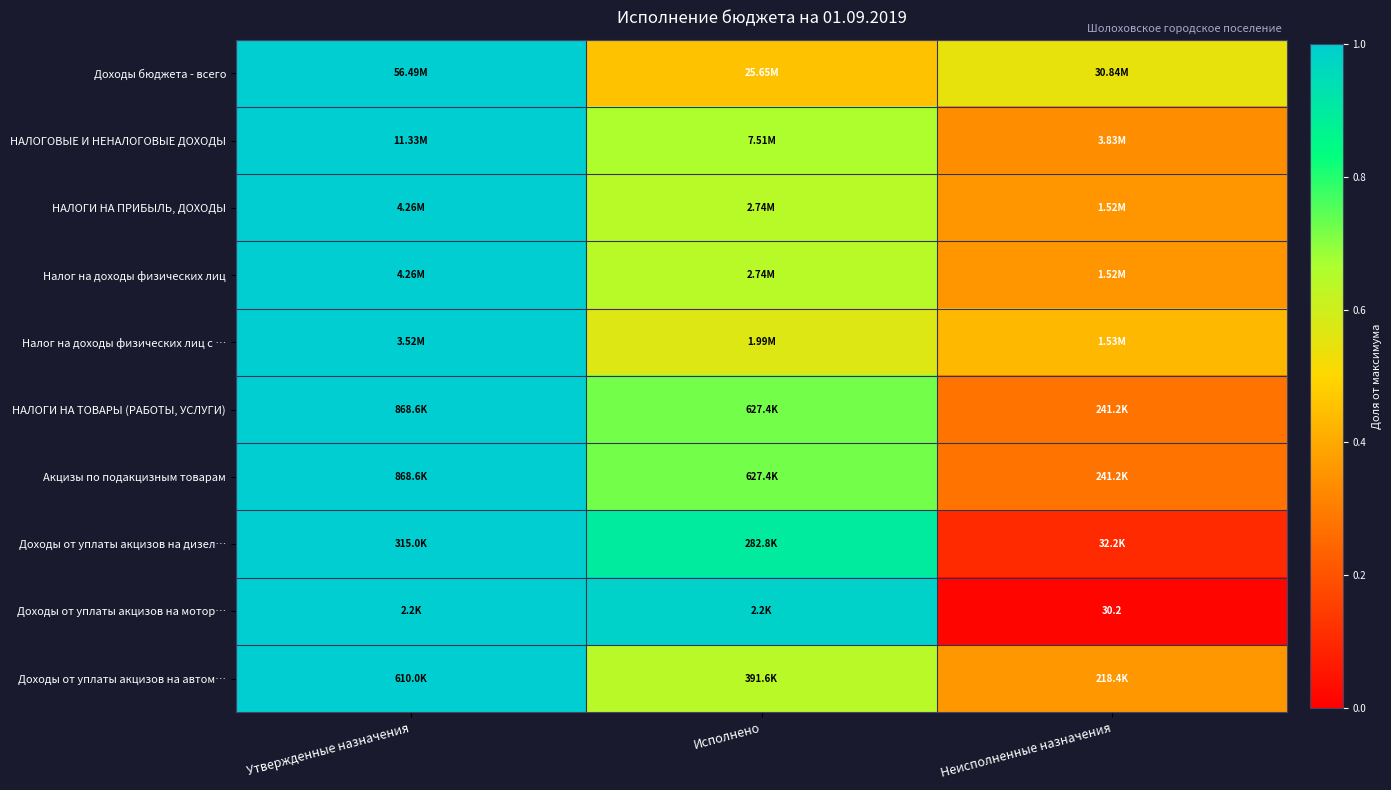

Which has a higher value, Исполнено or Утвержденные назначения?

Утвержденные назначения